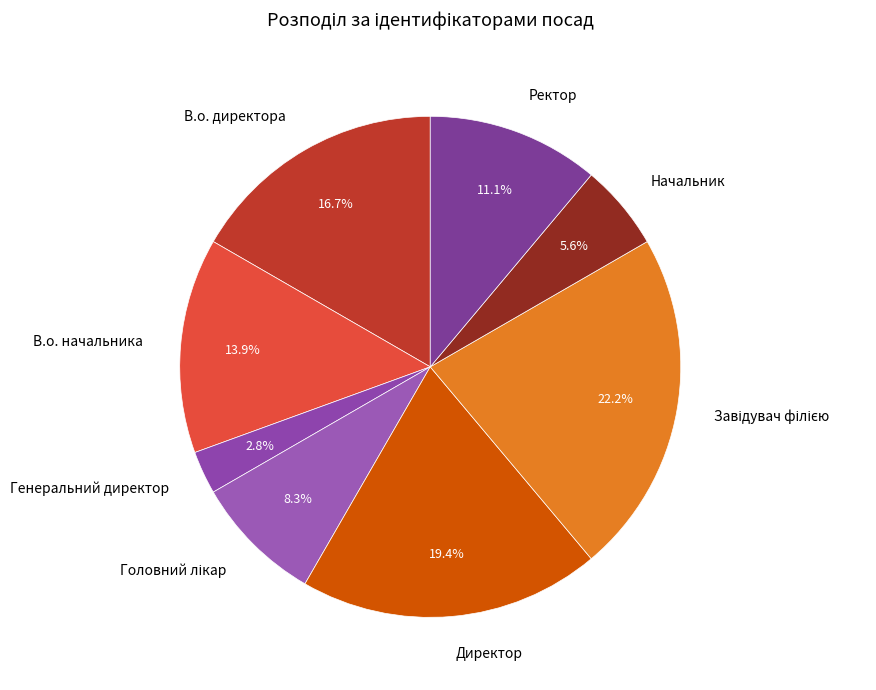

Is there a majority slice in this chart?

No